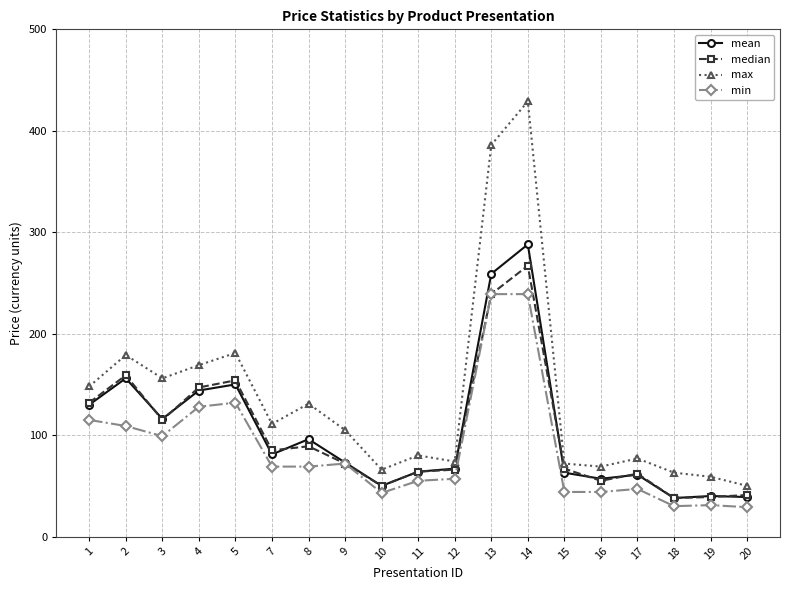

Rank the series by their maximum value, from highest to lowest.

max, mean, median, min